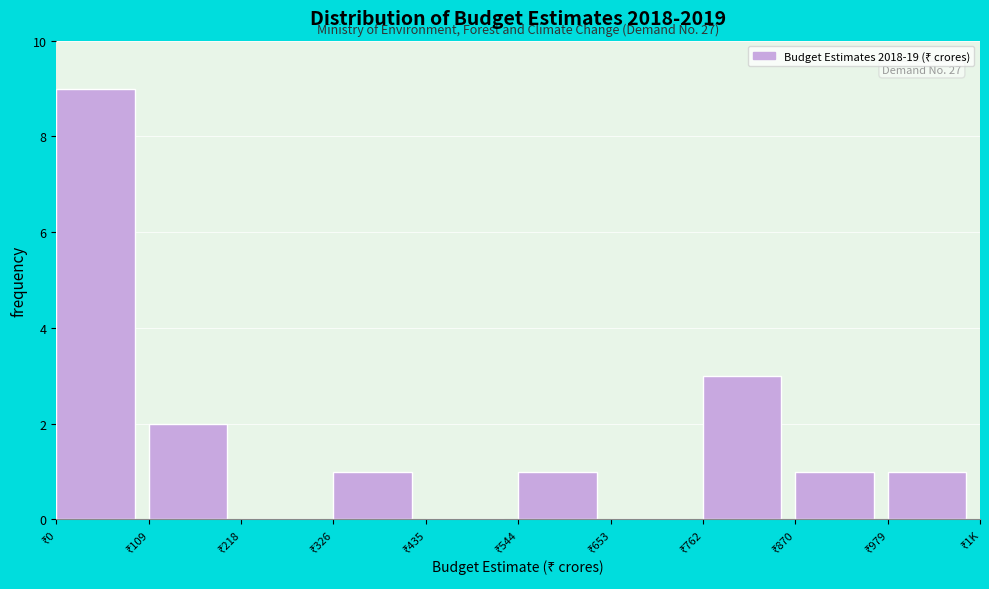

What is the maximum value shown in the chart?

9